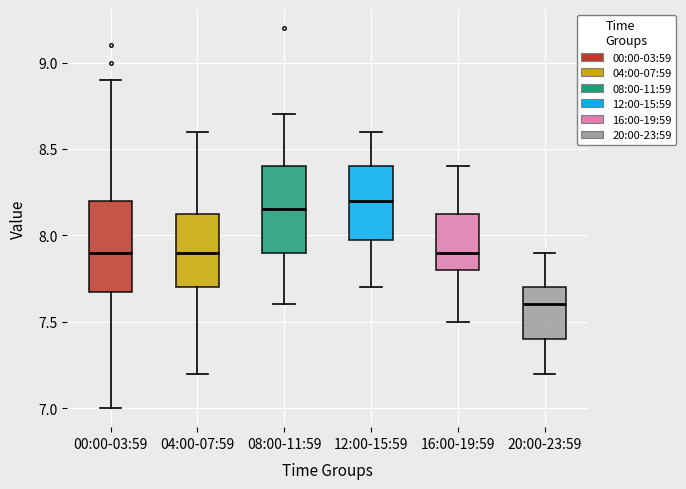

Reading left to right, read every box against the y-axis: the position of its median line, the range the box covers, and the ends of its whiskers. The values are not printed on the chart, so give them approximately, as read against the axis.

00:00-03:59: median 7.90, box 7.70 to 8.20, whiskers 7.00 to 8.90
04:00-07:59: median 7.90, box 7.70 to 8.15, whiskers 7.20 to 8.60
08:00-11:59: median 8.15, box 7.90 to 8.40, whiskers 7.60 to 8.70
12:00-15:59: median 8.20, box 8.00 to 8.40, whiskers 7.70 to 8.60
16:00-19:59: median 7.90, box 7.80 to 8.15, whiskers 7.50 to 8.40
20:00-23:59: median 7.60, box 7.40 to 7.70, whiskers 7.20 to 7.90